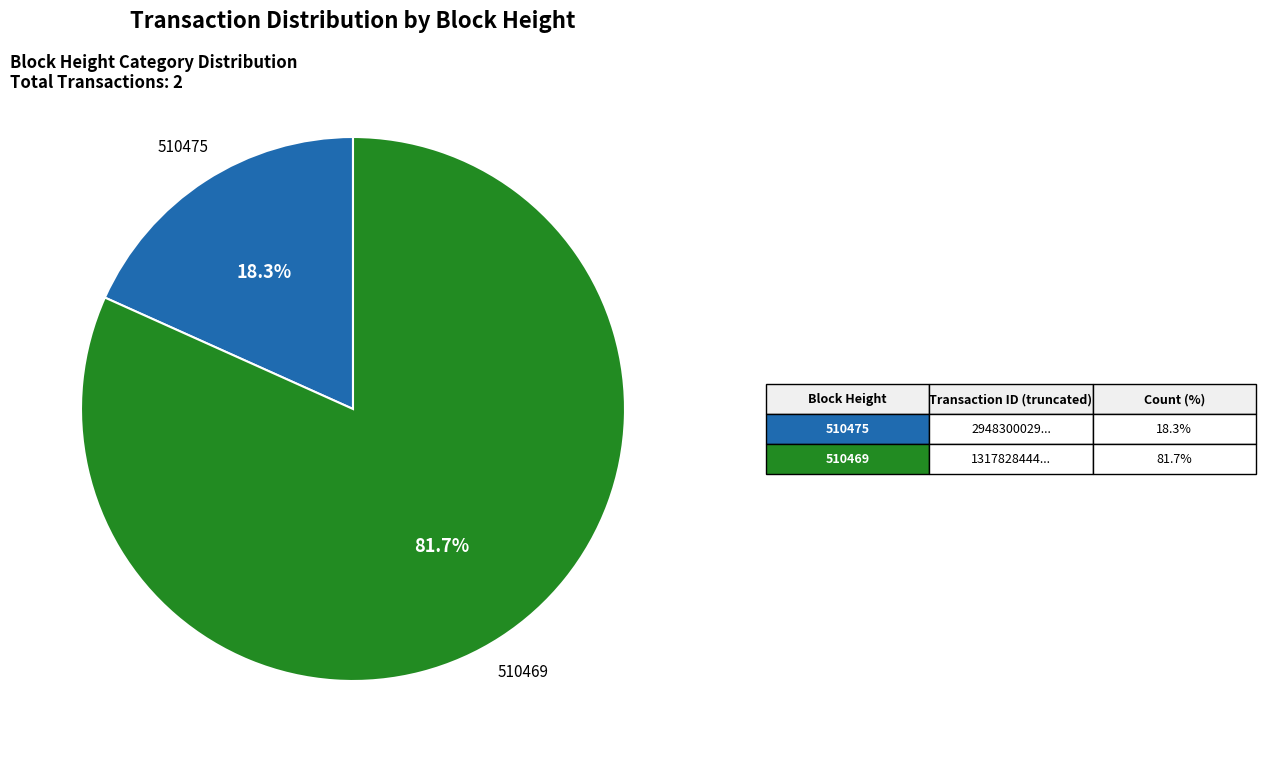

Is there a majority slice in this chart?

Yes